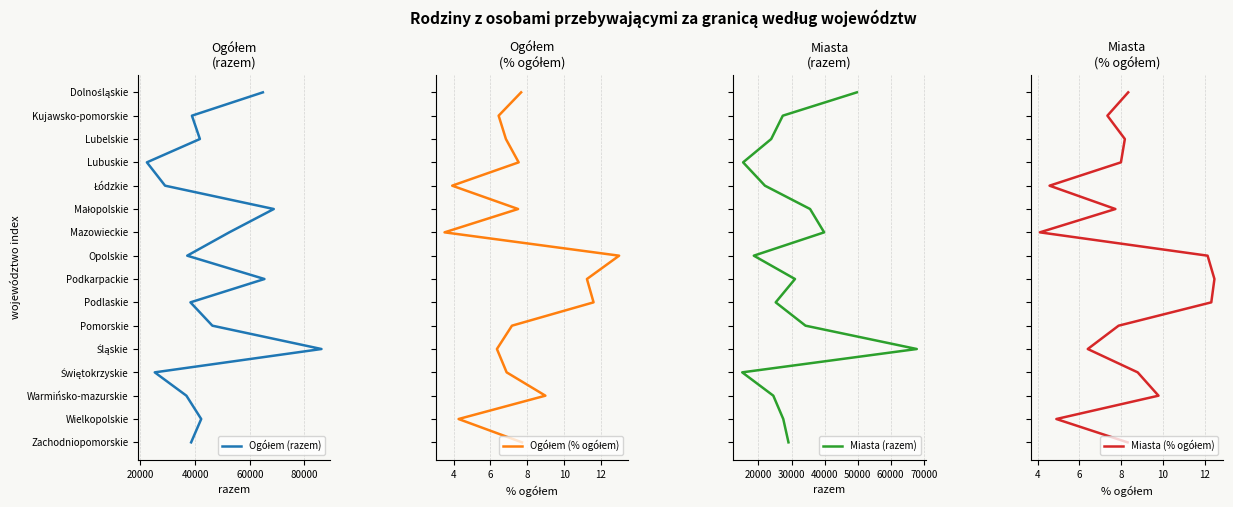

Count the number of data series in this chart.

4